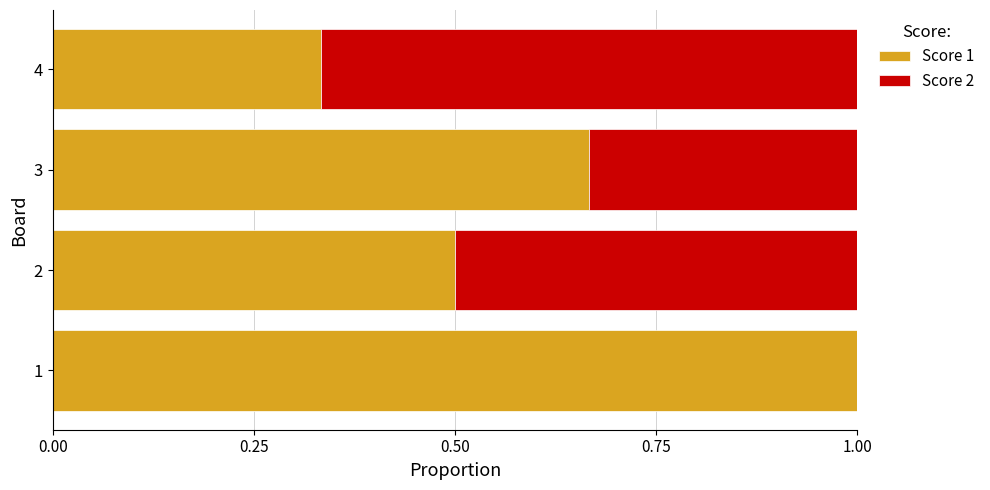

What is the highest value of the Score 1 series?

1.0